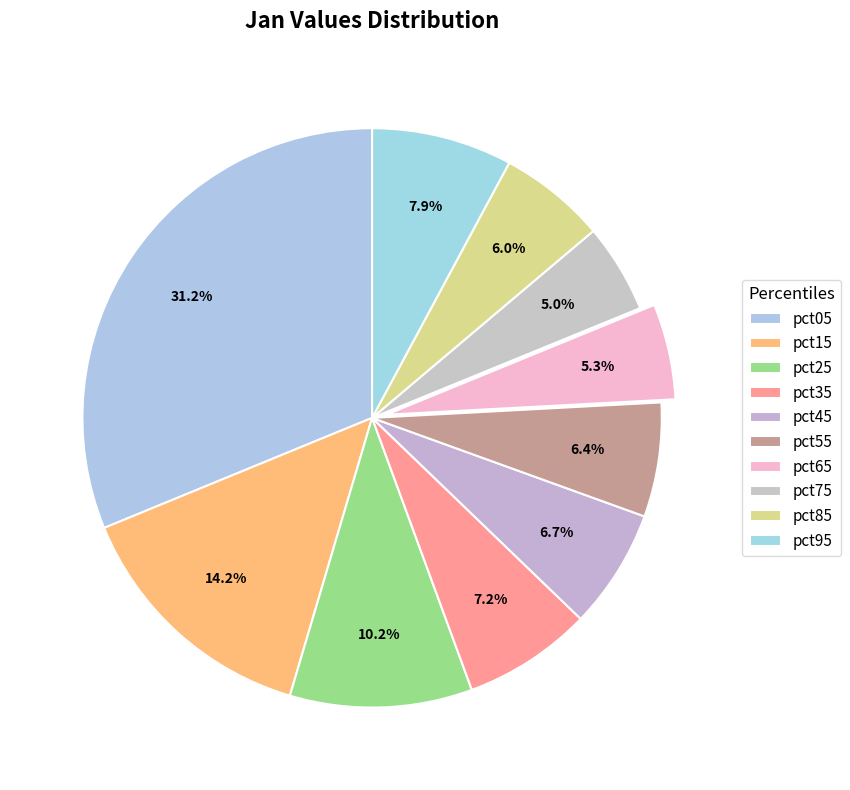

Is pct75 the majority of the pie?

No